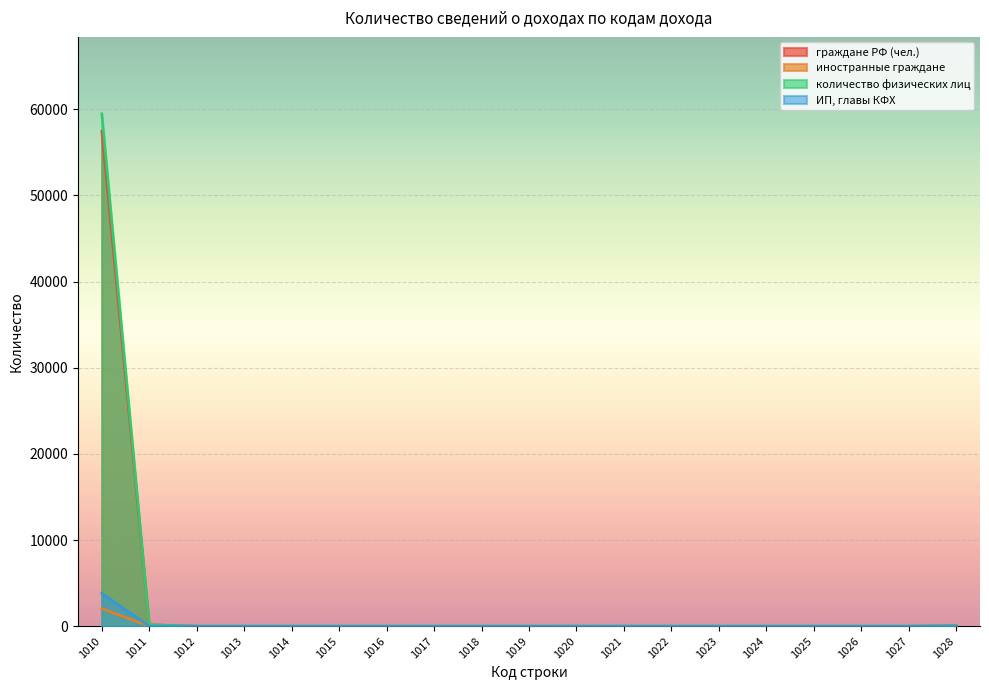

Reading right to left, list all the values displayed in this chart.

граждане РФ (чел.): 1028=58	1027=0	1026=0	1025=0	1024=0	1023=0	1022=0	1021=0	1020=4	1019=0	1018=0	1017=0	1016=0	1015=0	1014=0	1013=0	1012=1	1011=171	1010=57480
иностранные граждане: 1028=0	1027=0	1026=0	1025=0	1024=0	1023=0	1022=0	1021=0	1020=0	1019=0	1018=0	1017=0	1016=0	1015=0	1014=0	1013=0	1012=0	1011=0	1010=2040
количество физических лиц: 1028=58	1027=0	1026=0	1025=0	1024=0	1023=0	1022=0	1021=0	1020=4	1019=0	1018=0	1017=0	1016=0	1015=0	1014=0	1013=0	1012=1	1011=171	1010=59488
ИП, главы КФХ: 1028=14	1027=0	1026=0	1025=0	1024=0	1023=0	1022=0	1021=0	1020=0	1019=0	1018=0	1017=0	1016=0	1015=0	1014=0	1013=0	1012=1	1011=10	1010=3822